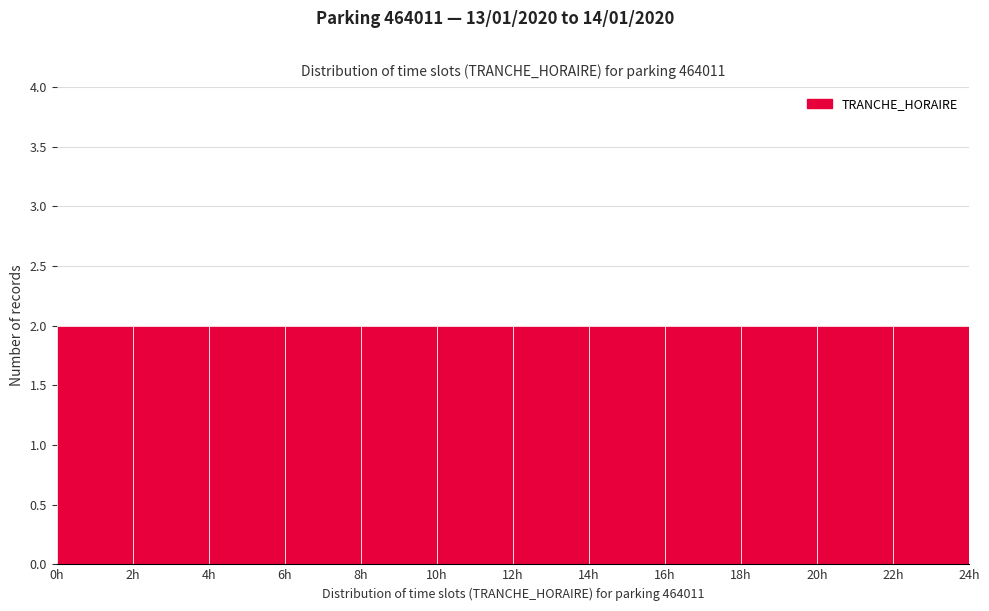

Reading left to right, transcribe this chart: for each bar, give the range it covers on the x-axis and its height. The values are not printed on the chart, so give them approximately, as read against the axis.

0 to 2: 2
2 to 4: 2
4 to 6: 2
6 to 8: 2
8 to 10: 2
10 to 12: 2
12 to 14: 2
14 to 16: 2
16 to 18: 2
18 to 20: 2
20 to 22: 2
22 to 24: 2